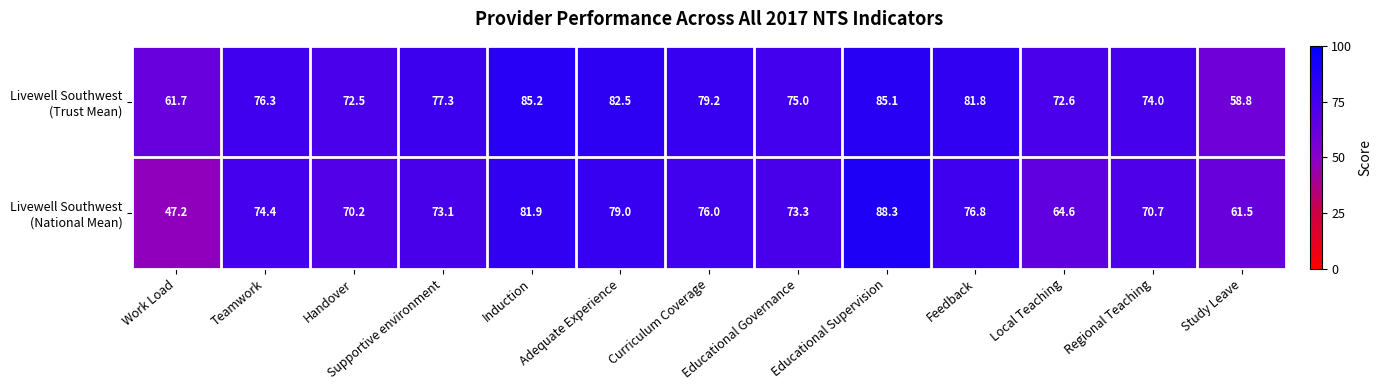

What is the spread (max minus min) of values at Local Teaching?

8.0